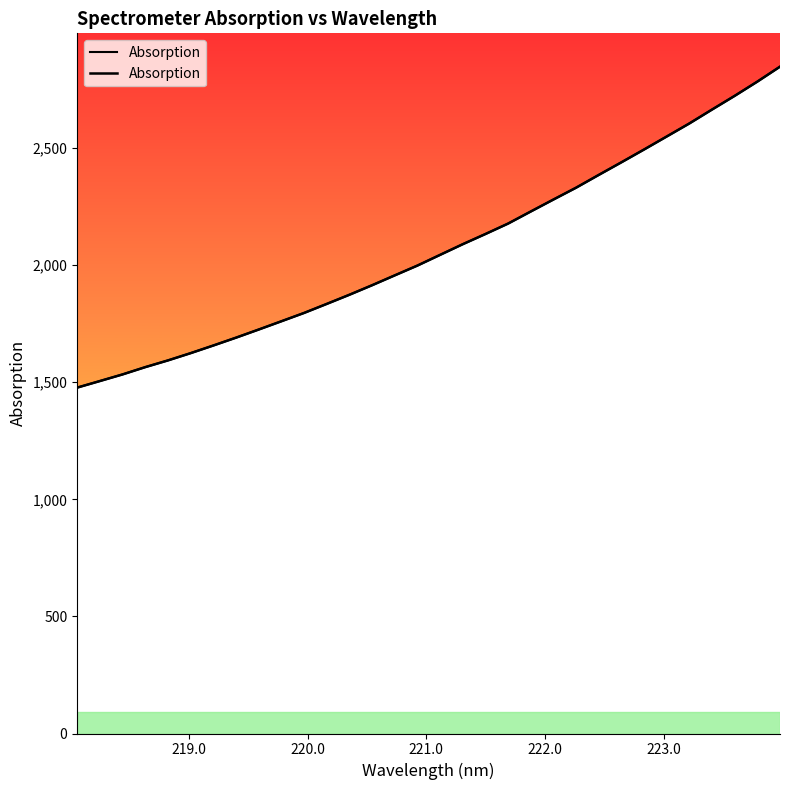

Is this an area chart (filled region under the line)?

No